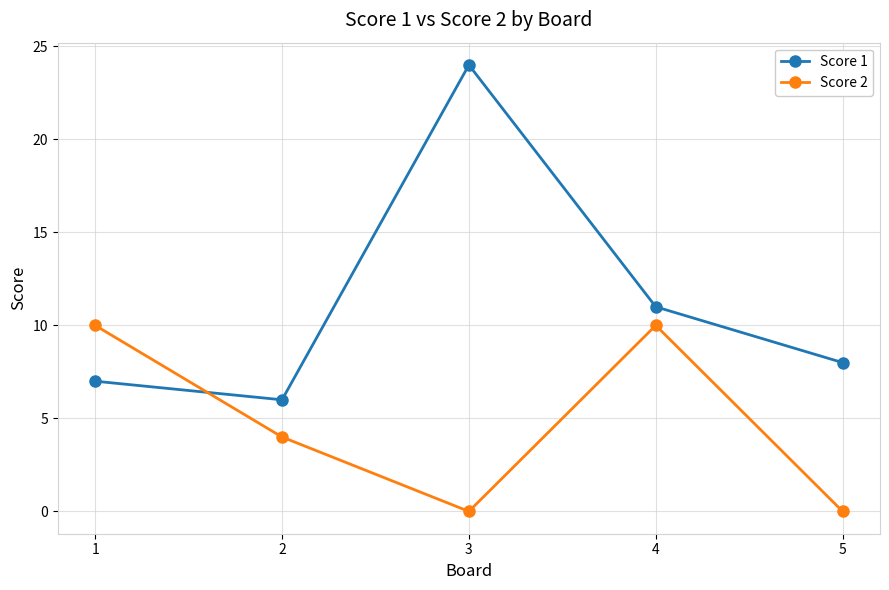

What is the value of the Score 2 point at the 1st from the left?

10